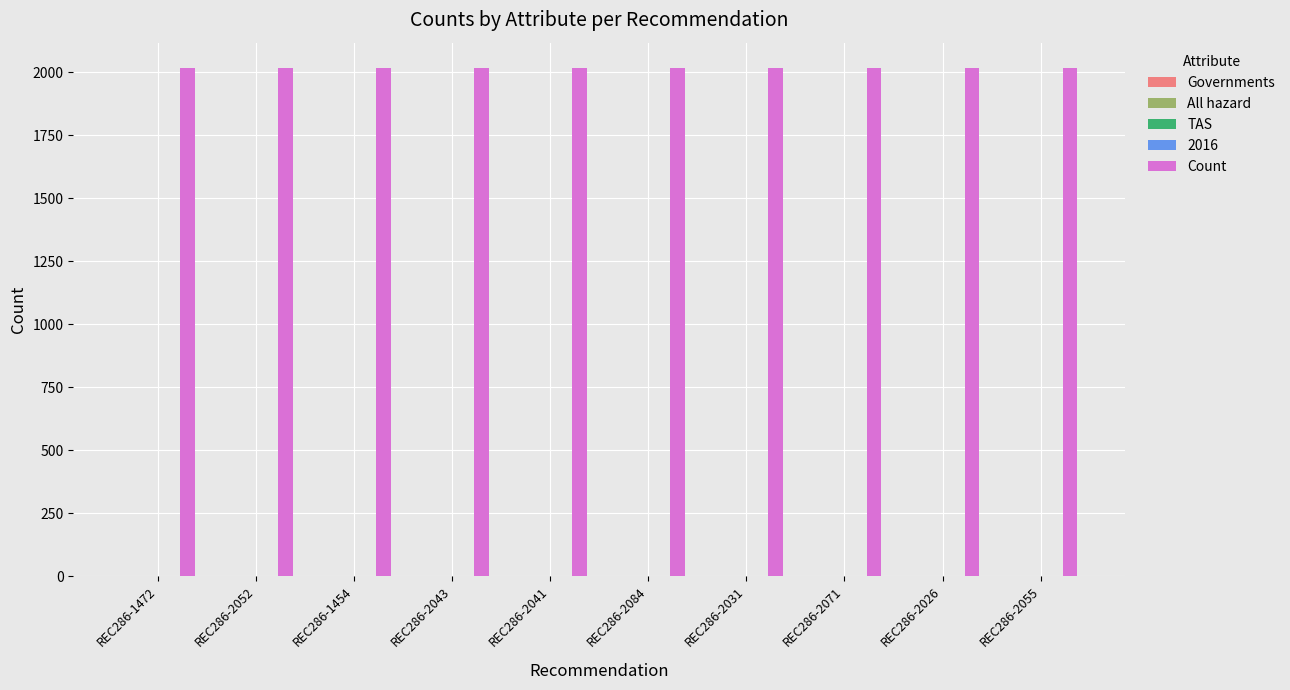

The Count series shows 3602 at REC286-2071. True or false?

False